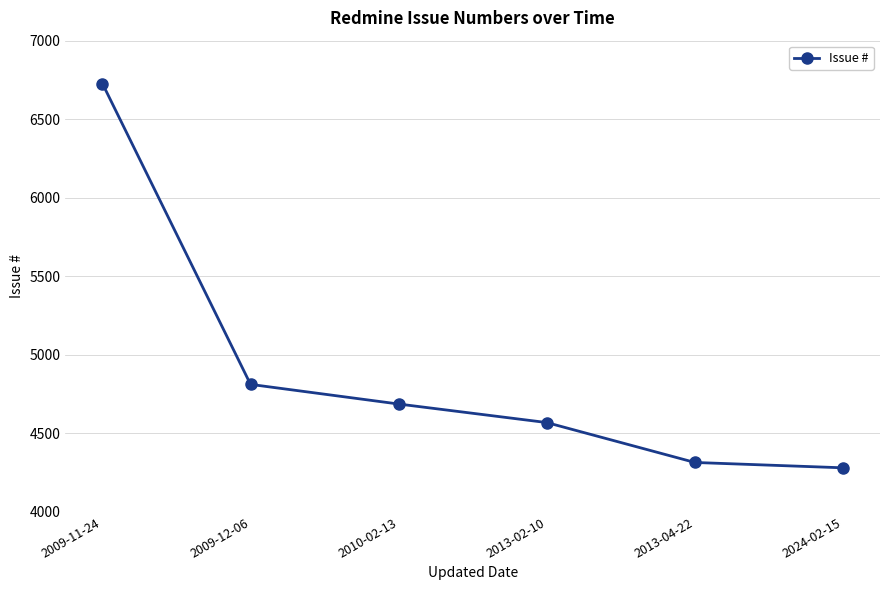

What is the difference between the maximum and minimum values?

2446